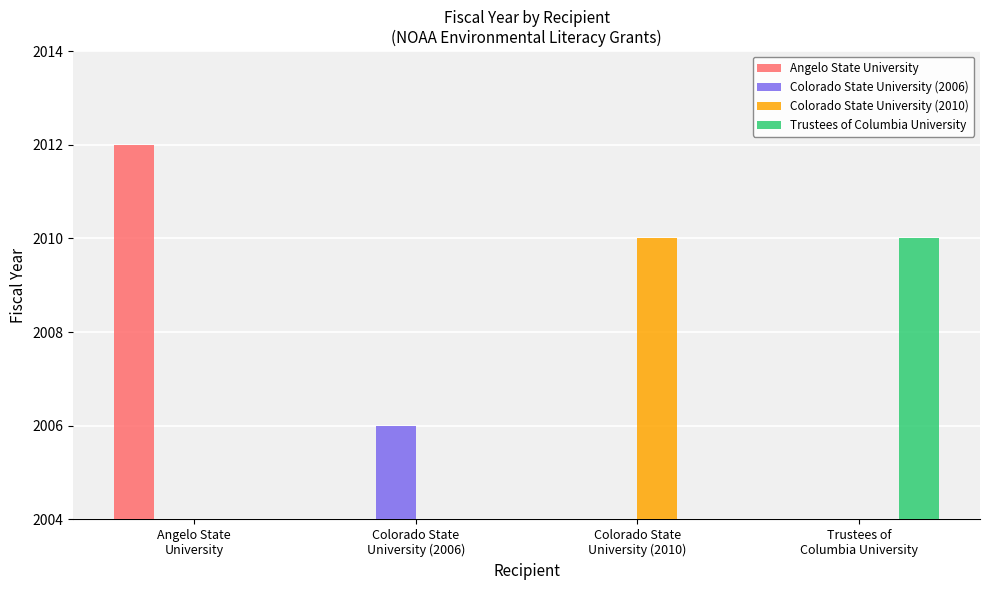

How many values in the Angelo State University series exceed 0?

1